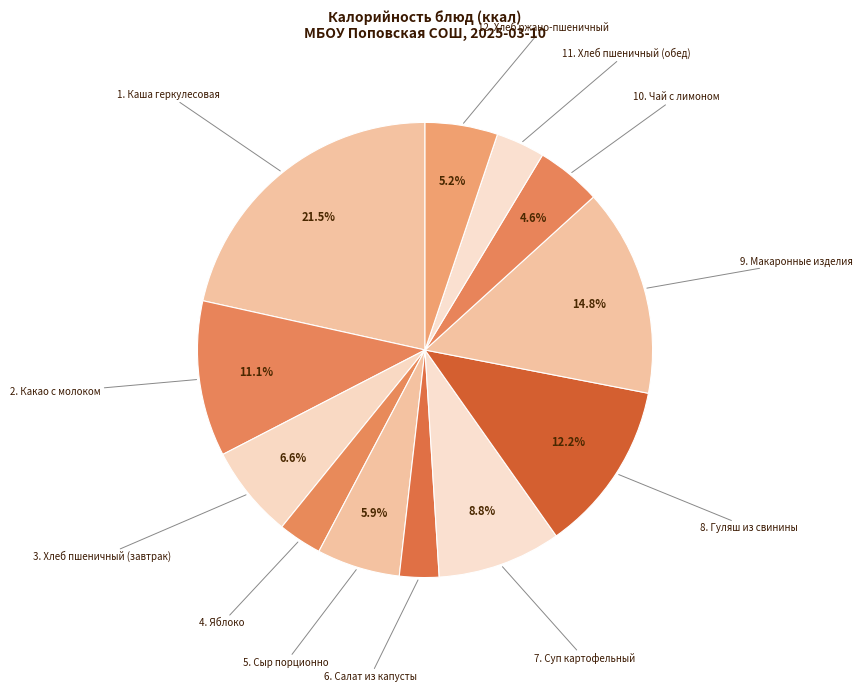

How many segments does this pie chart have?

12